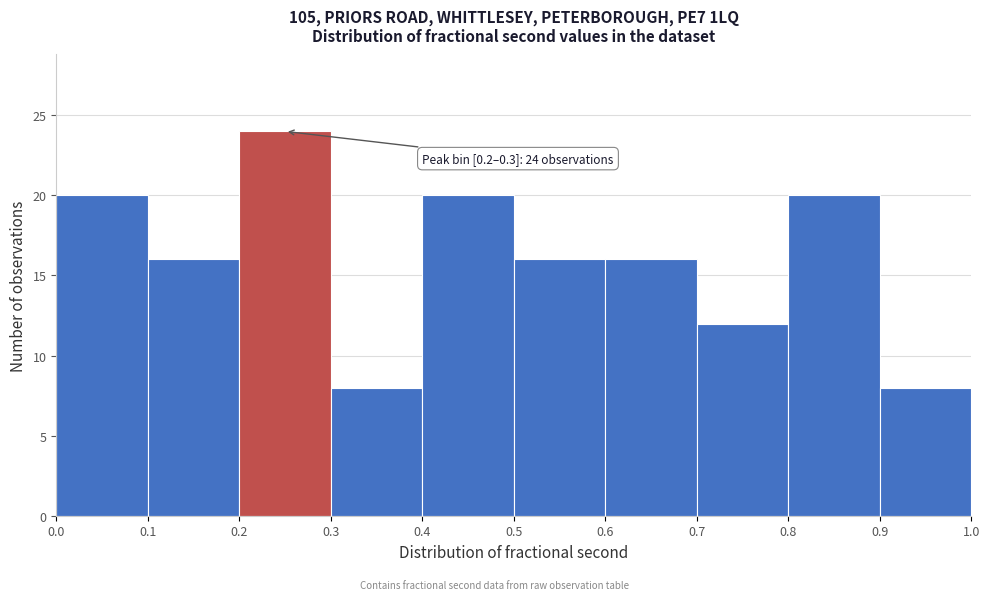

Which range on the x-axis has the tallest bar?

0.2 to 0.3